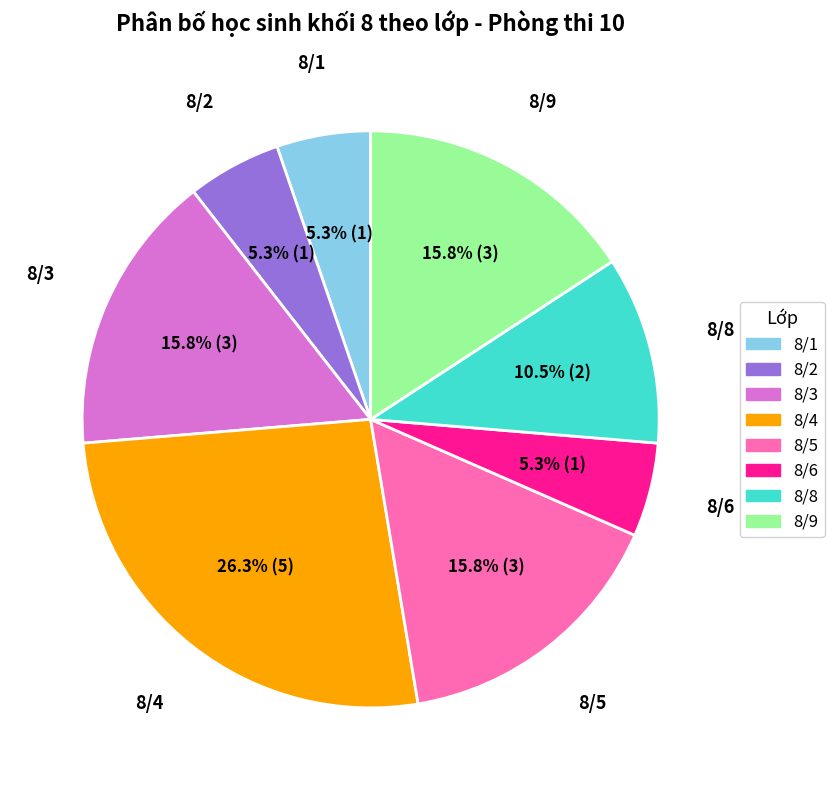

How much of the chart is everything except 8/9?

84.2%